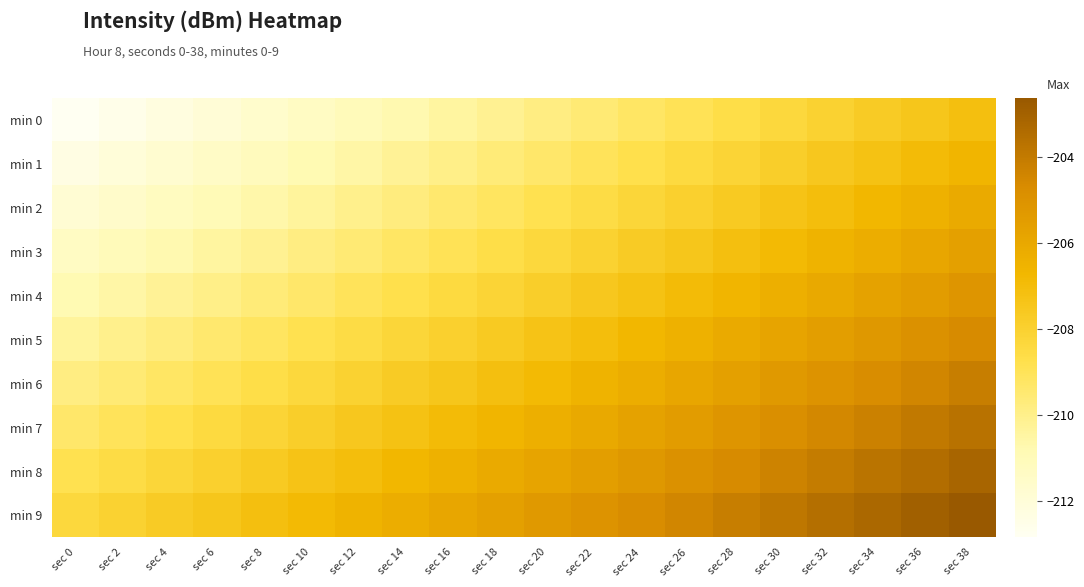

At which category does the chart reach its minimum across all series?

sec 0